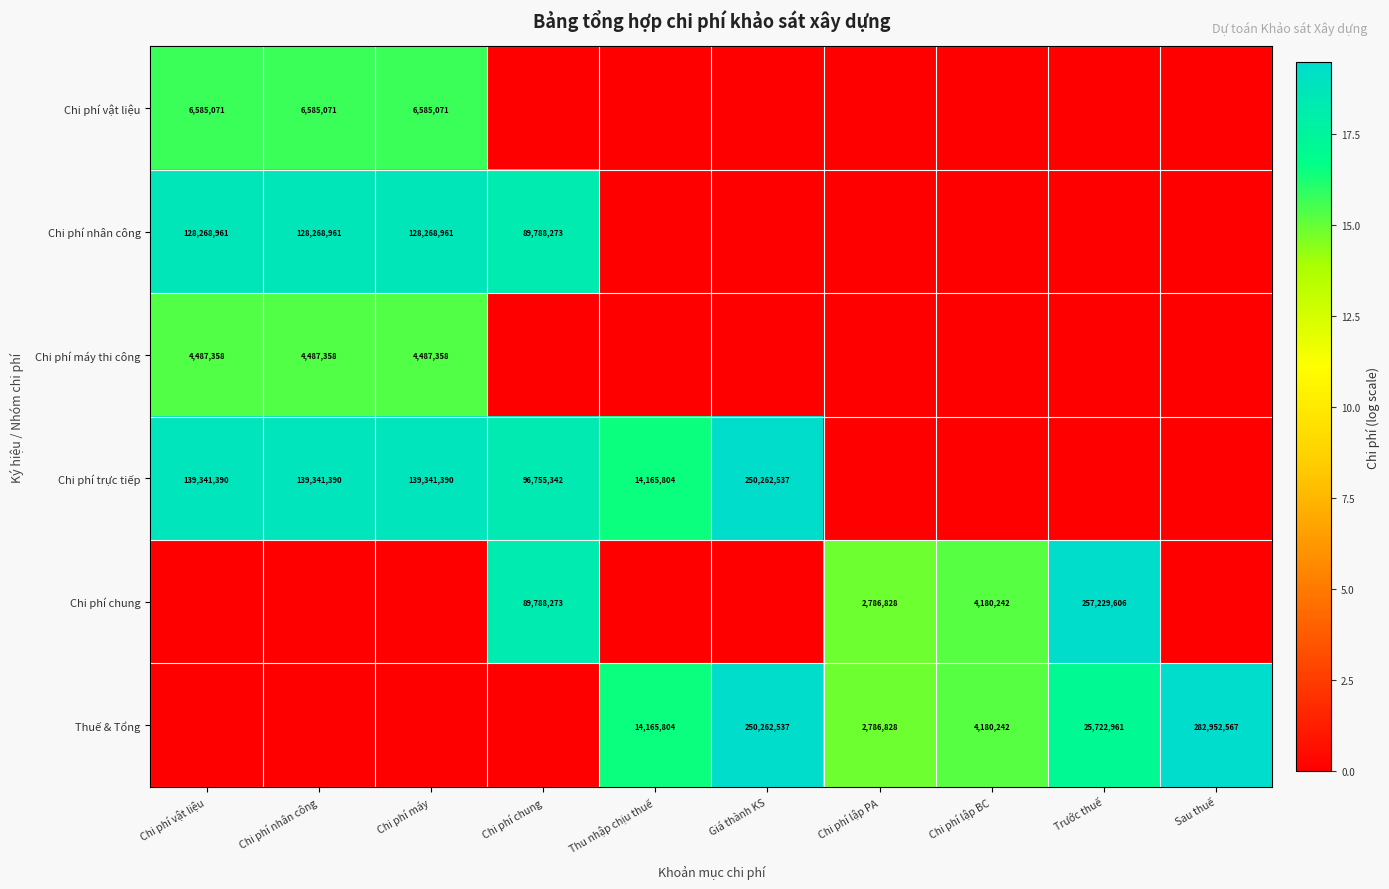

What is the sum of the Chi phí nhân công values at Chi phí vật liệu and Chi phí chung?

218057234